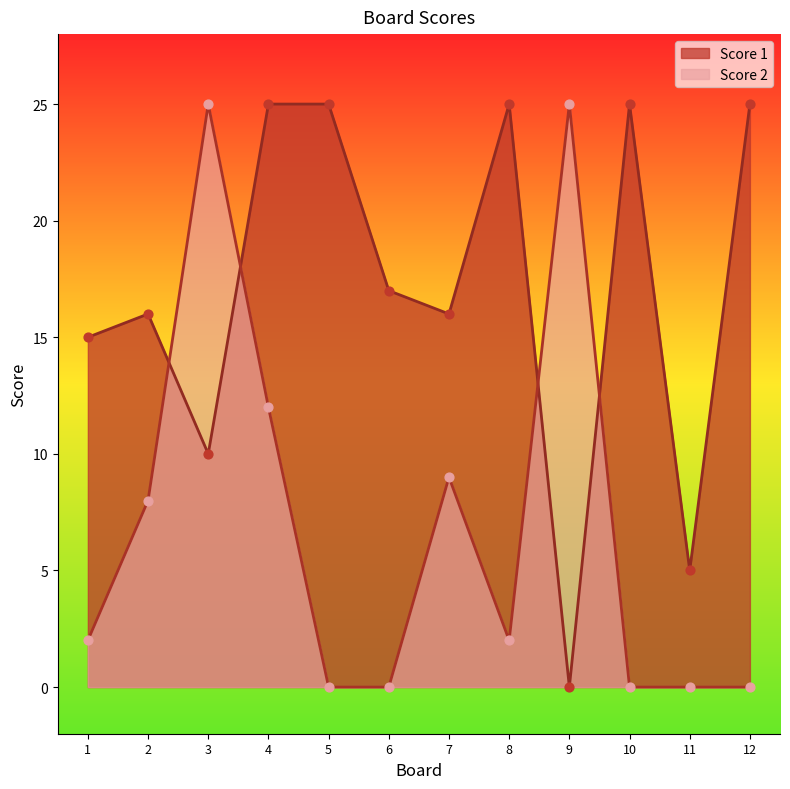

What are all the series names shown in the legend?

Score 1, Score 2